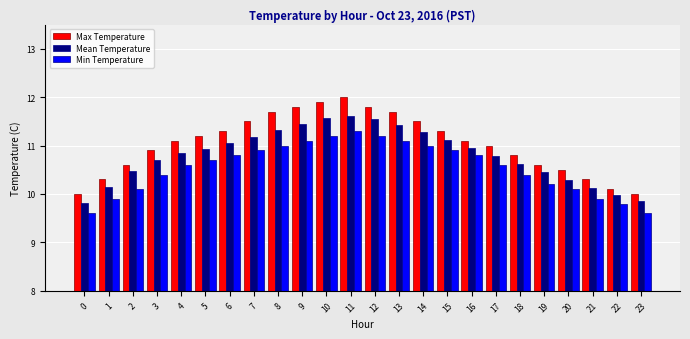

What is the total value across all series at 14?

33.8